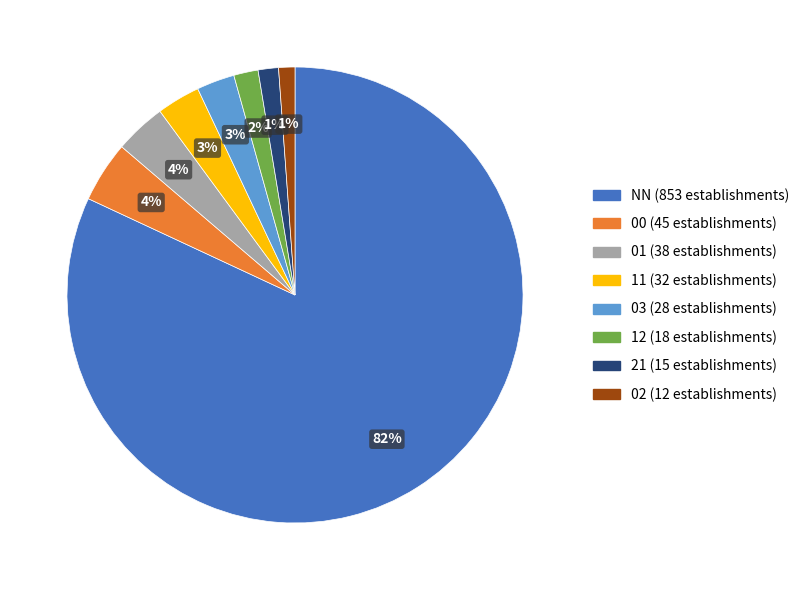

What is the ratio of the value at 12 to the value at 01?

0.5